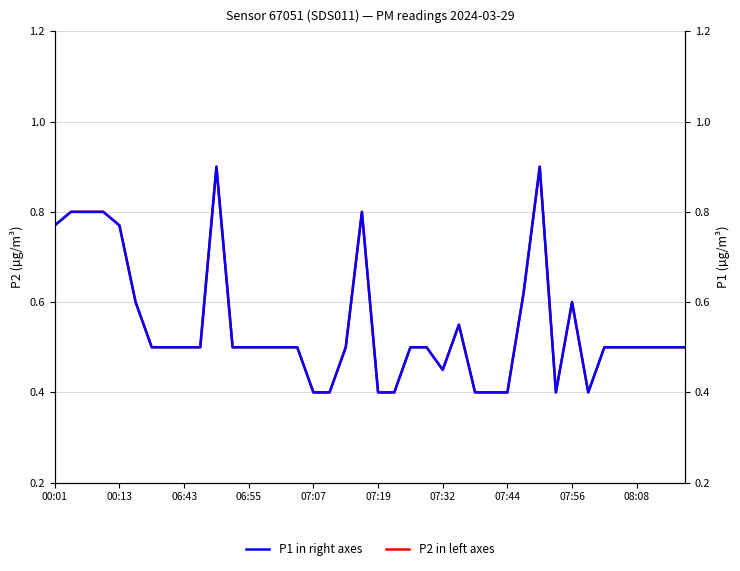

Is it true that P1 in right axes equals 0.4 at 33?

True